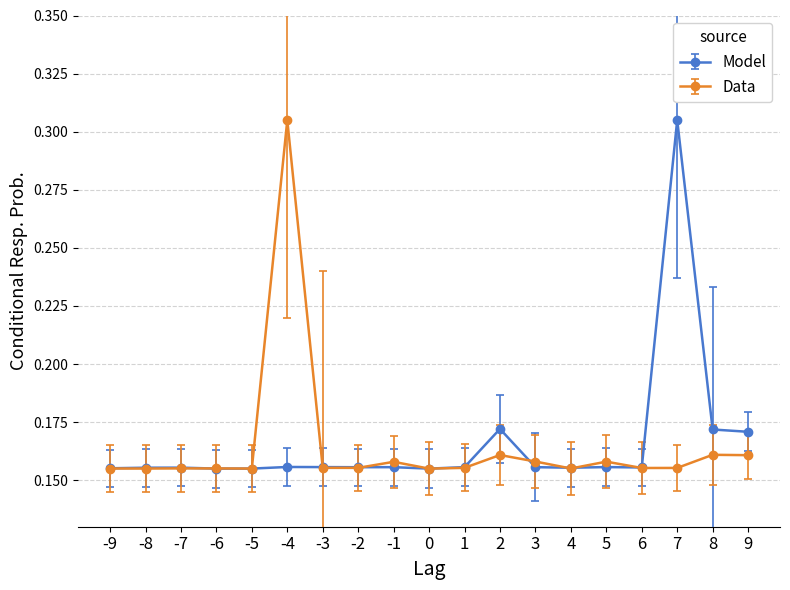

Which category has the highest value in the Data series?

-4